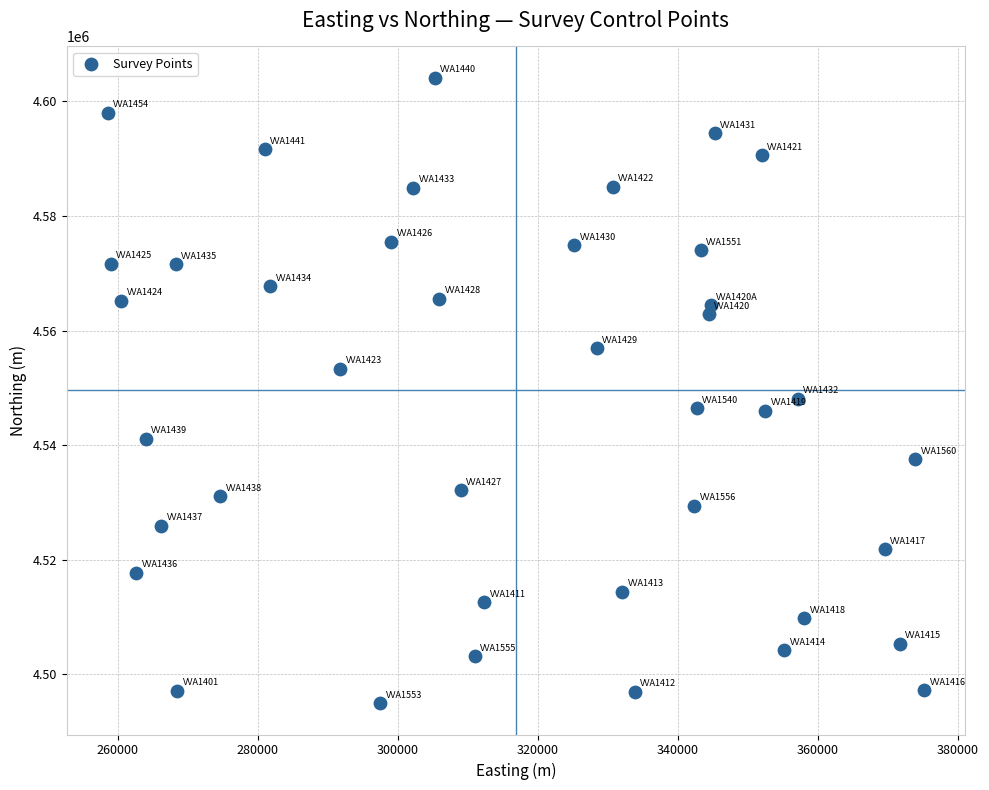

What is the range of Y values (max minus min)?

109147.6